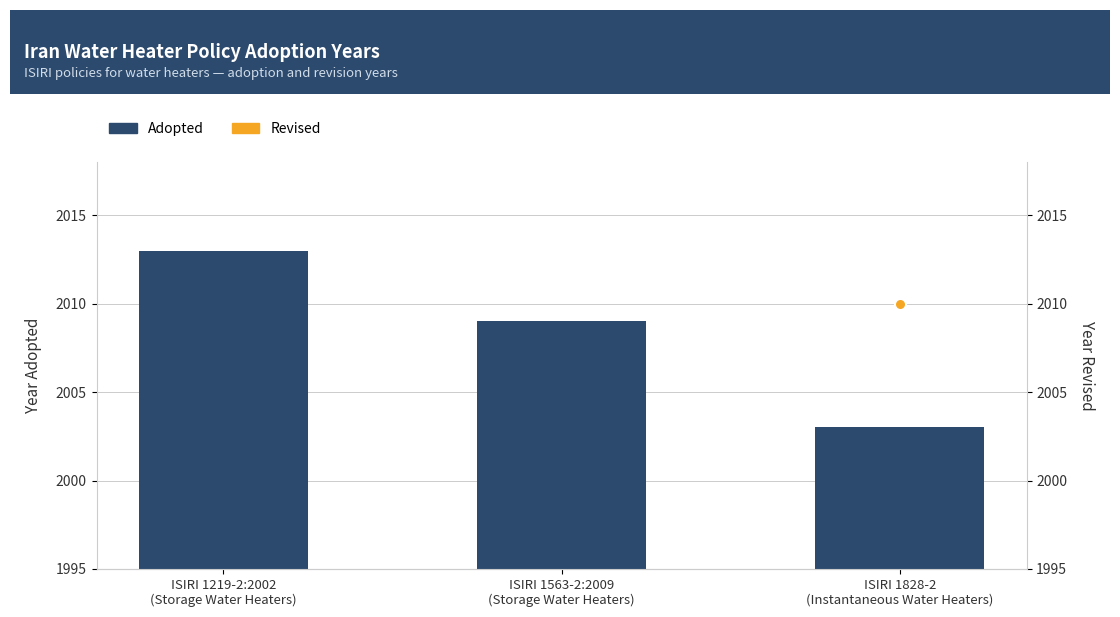

Where does the Adopted series first go above 2009?

ISIRI 1219-2:2002
(Storage Water Heaters)